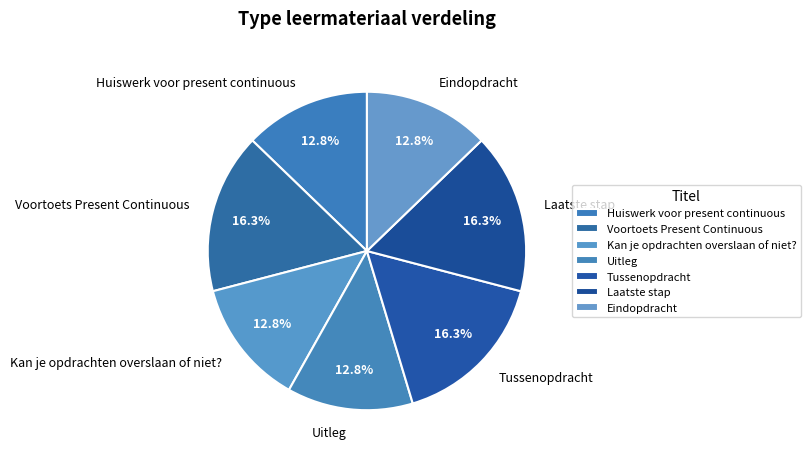

Do Kan je opdrachten overslaan of niet? and Tussenopdracht together represent more than half of the pie?

No